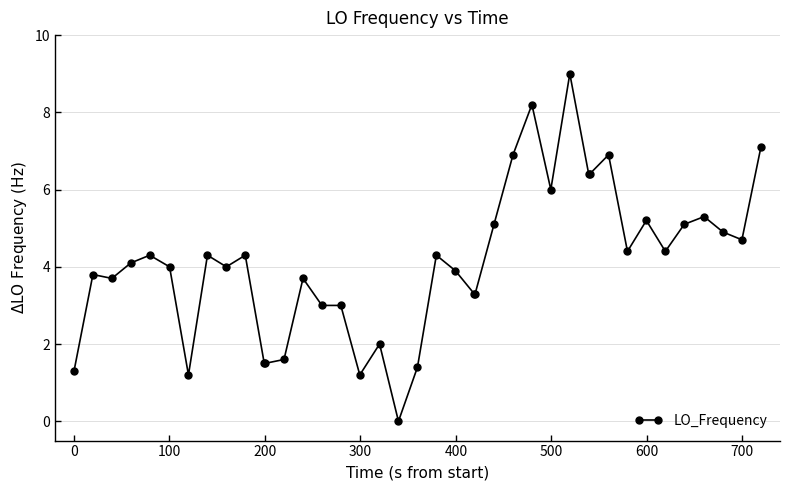

What is the average value?

4.1